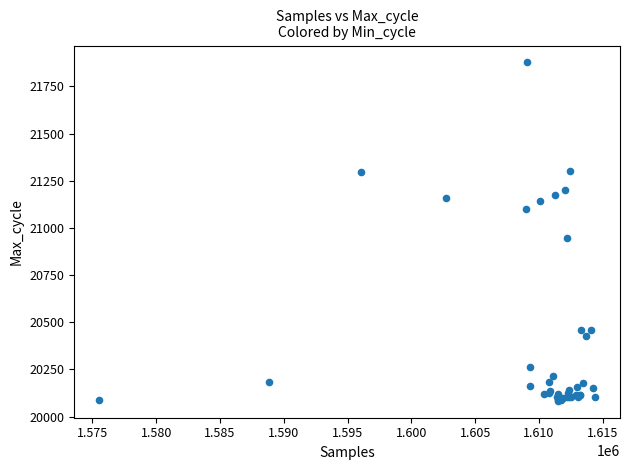

What Y value in the scatter plot is closest to 20980?

20948